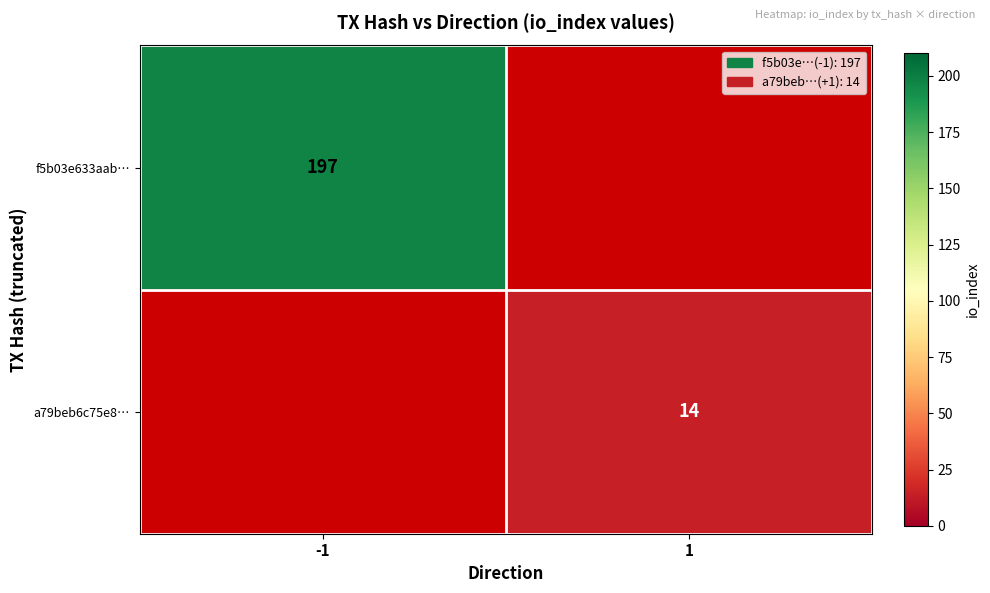

Is it true that a79beb6c75e8… equals 14 at 1?

True